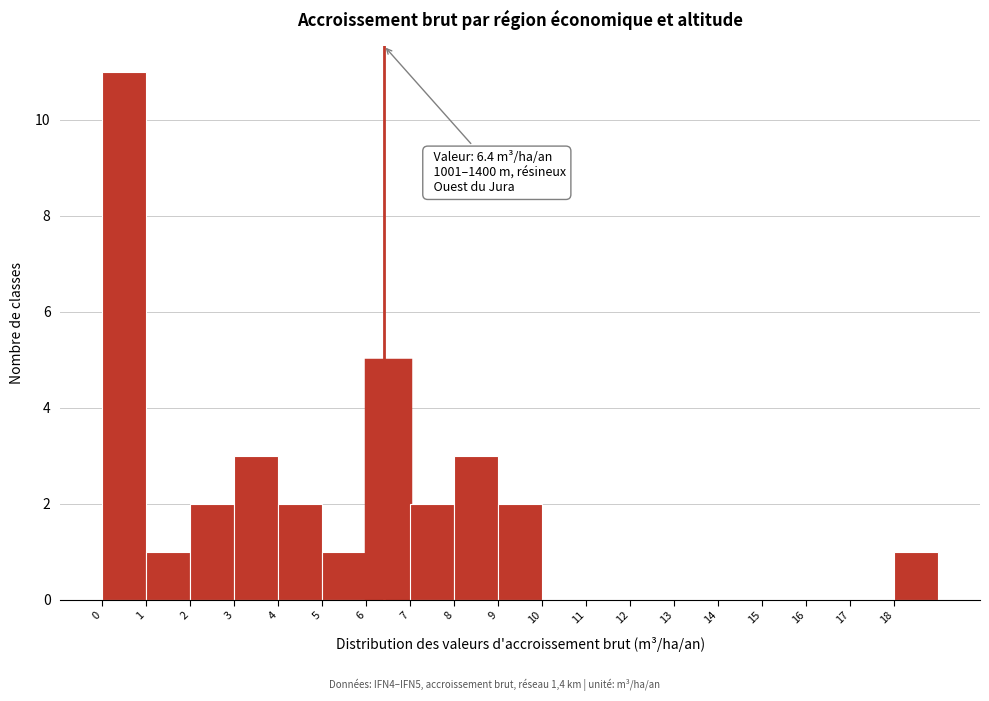

Which range on the x-axis has the tallest bar?

0 to 1